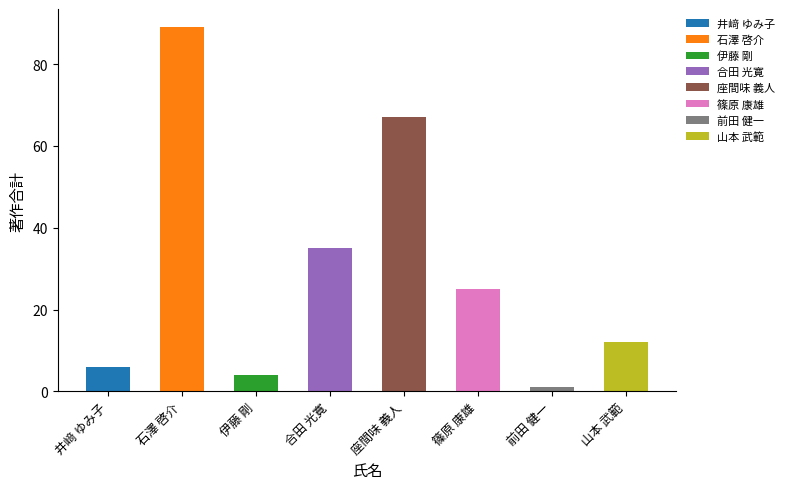

What is the difference between the maximum and minimum values?

88